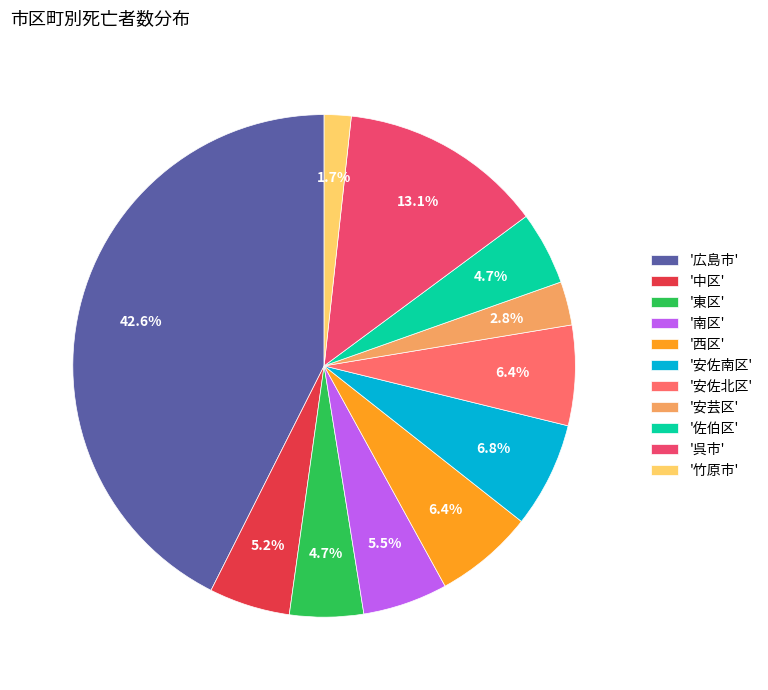

How many slices are in this pie chart?

11